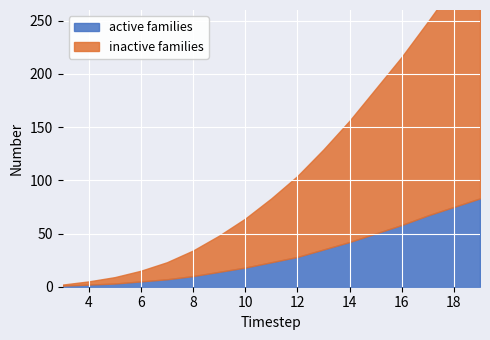

Is the value of active families at 14 greater than the value of inactive families at 18?

No